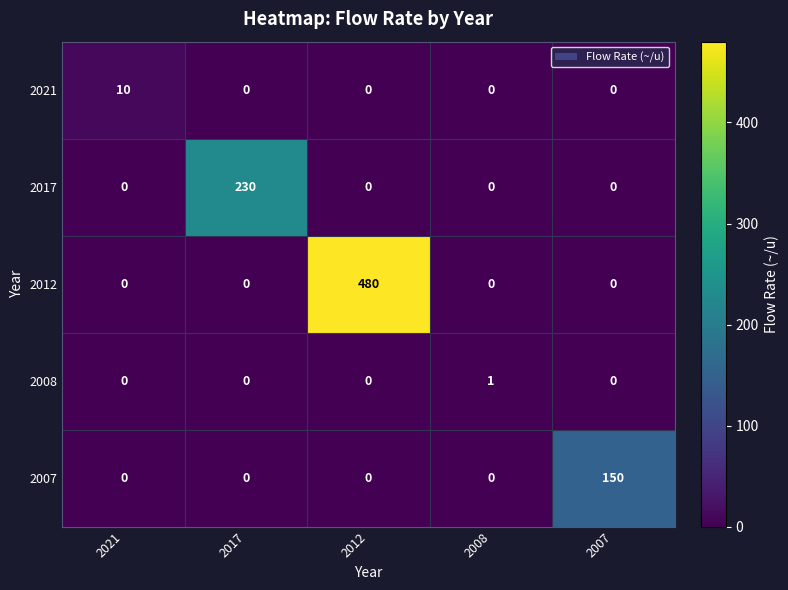

What is the total value across all series at 2012?

480